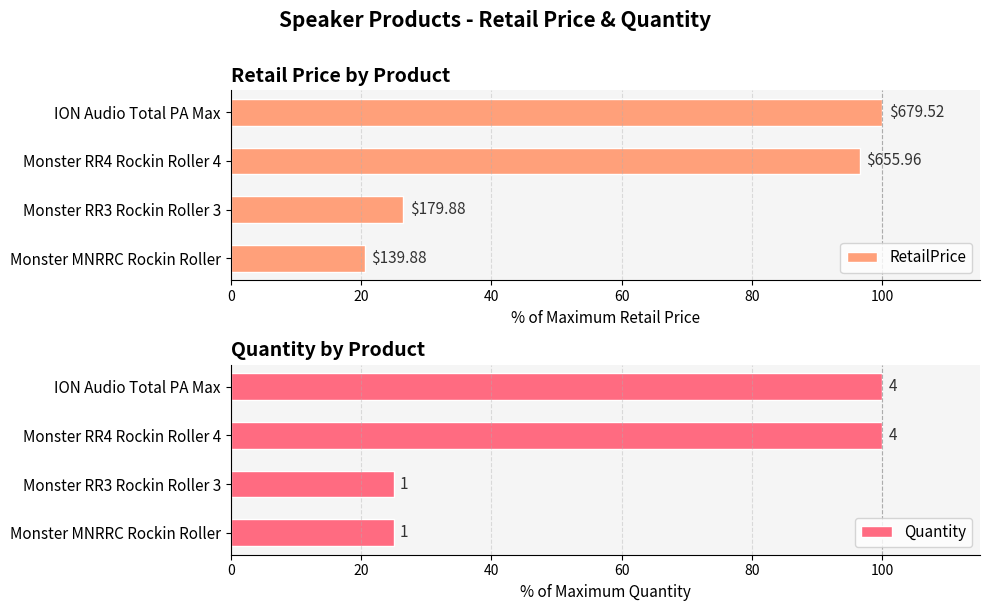

How many bars are there in each group?

2